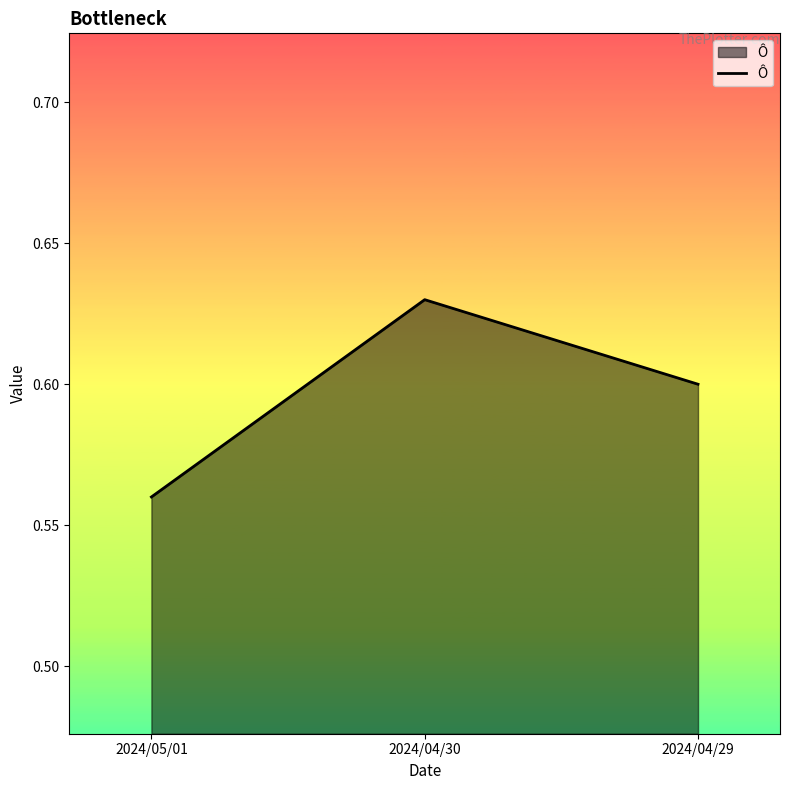

Between 2024/05/01 and 2024/04/30, which is larger?

2024/04/30